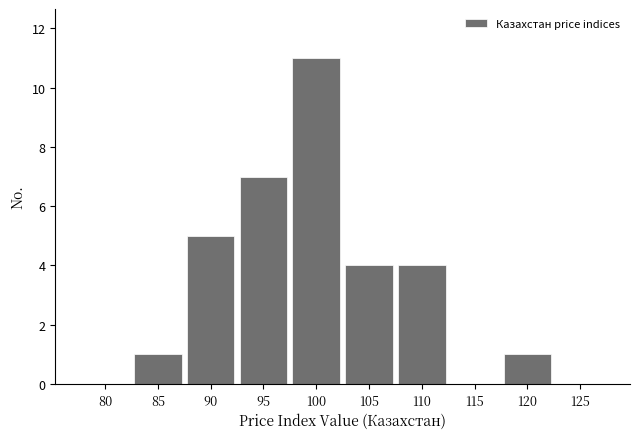

Reading left to right, transcribe all the data shown in this chart.

80=0	85=1	90=5	95=7	100=11	105=4	110=4	115=0	120=1	125=0